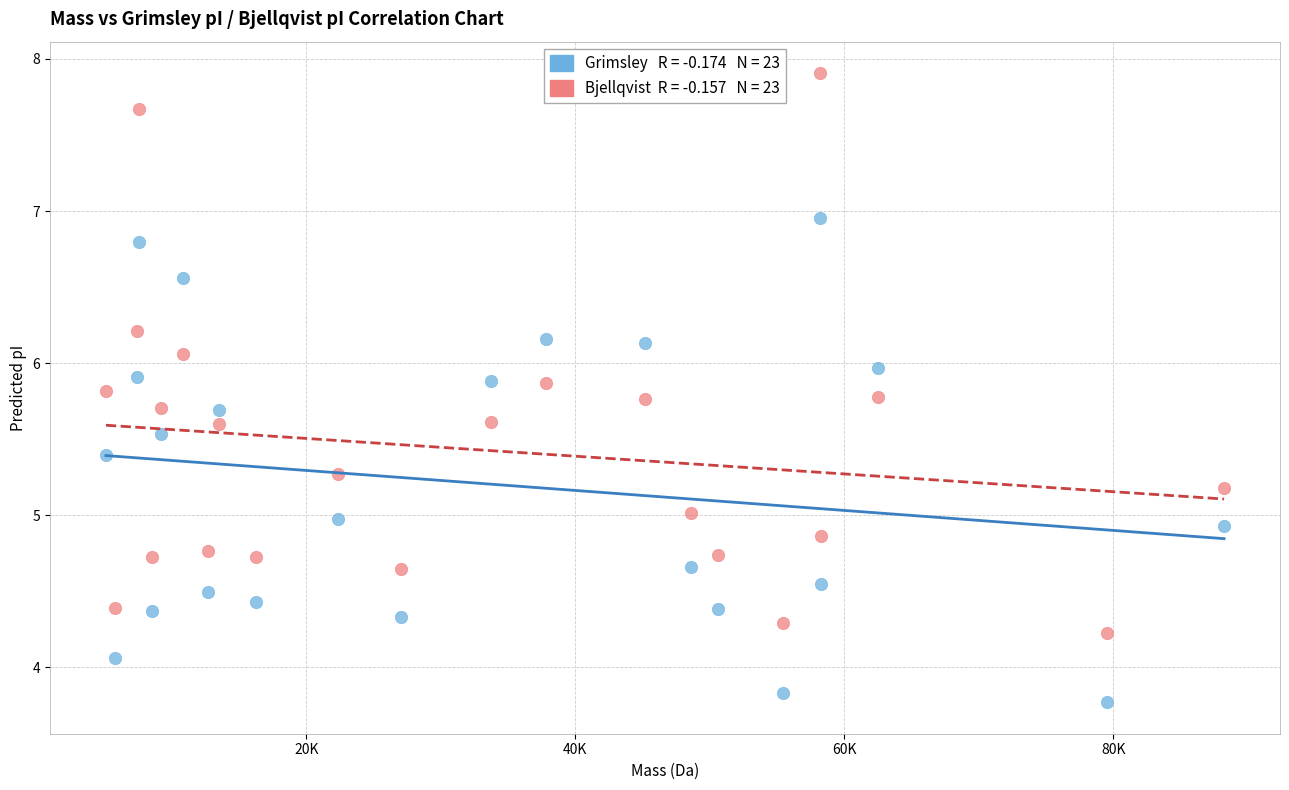

Across all data points, what is the range of X values (max minus min)?

83142.0